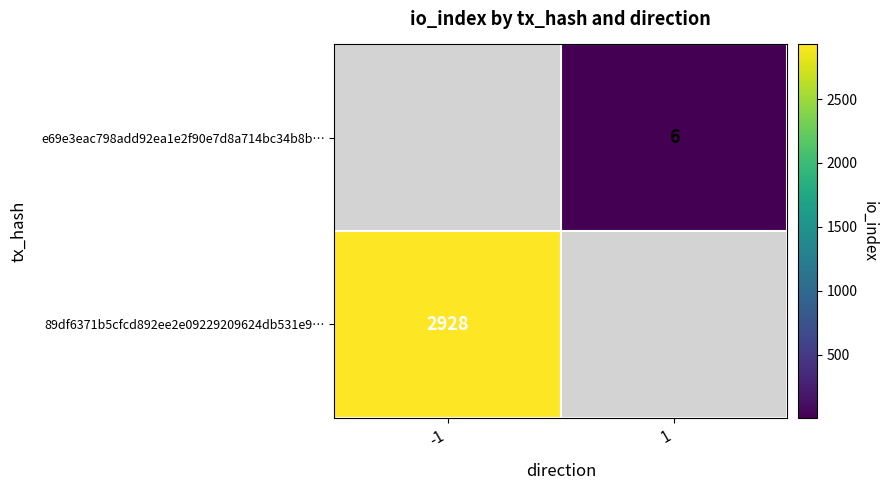

The value of 89df6371b5cfcd892ee2e09229209624db531e9… at -1 is 1792. True or false?

False